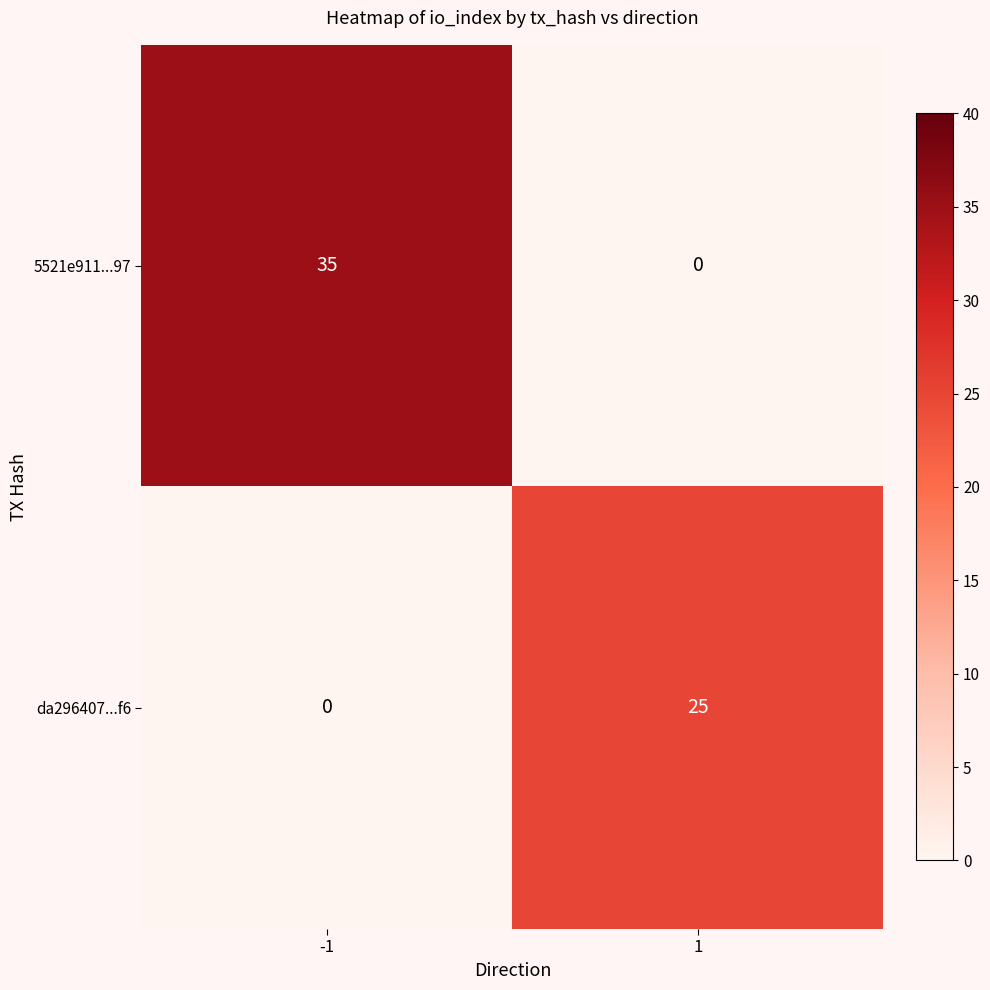

The 5521e911...97 series shows 35 at -1. True or false?

True